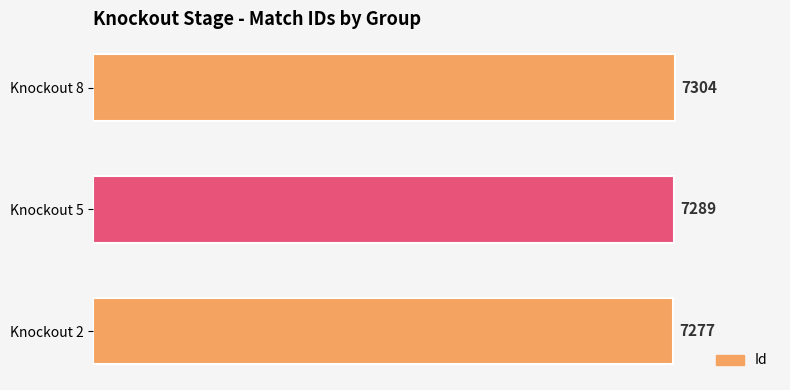

List the labels in order of value, smallest first.

Knockout 2, Knockout 5, Knockout 8